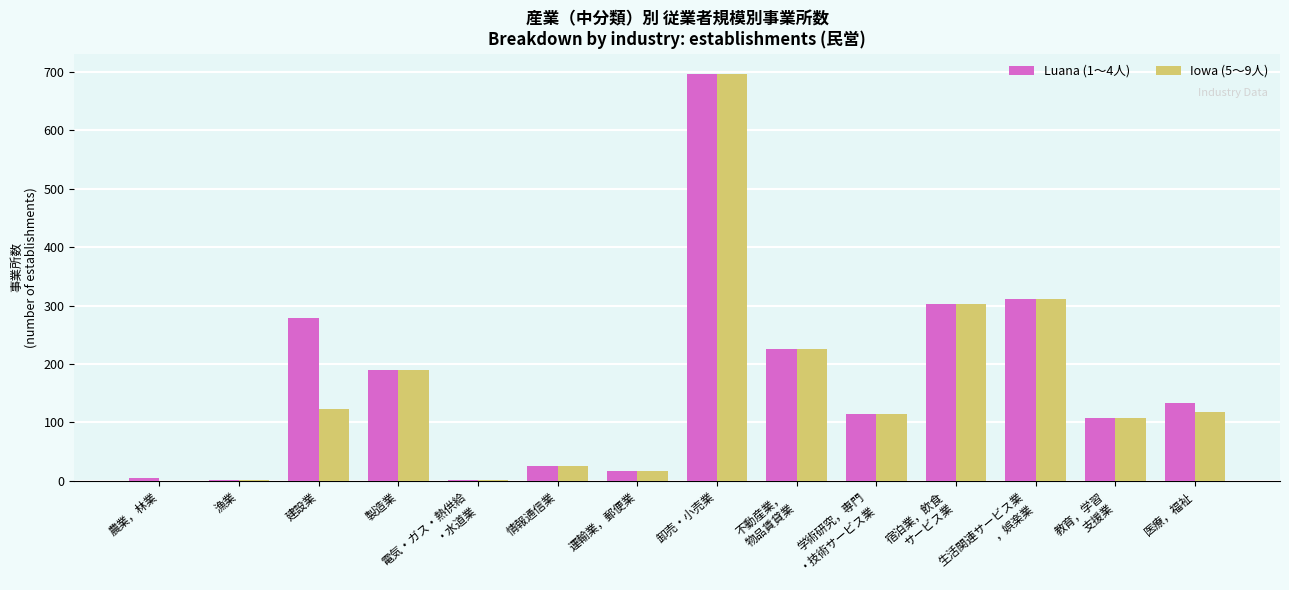

The value of Iowa (5～9人) at 卸売・小売業 is 279. True or false?

False